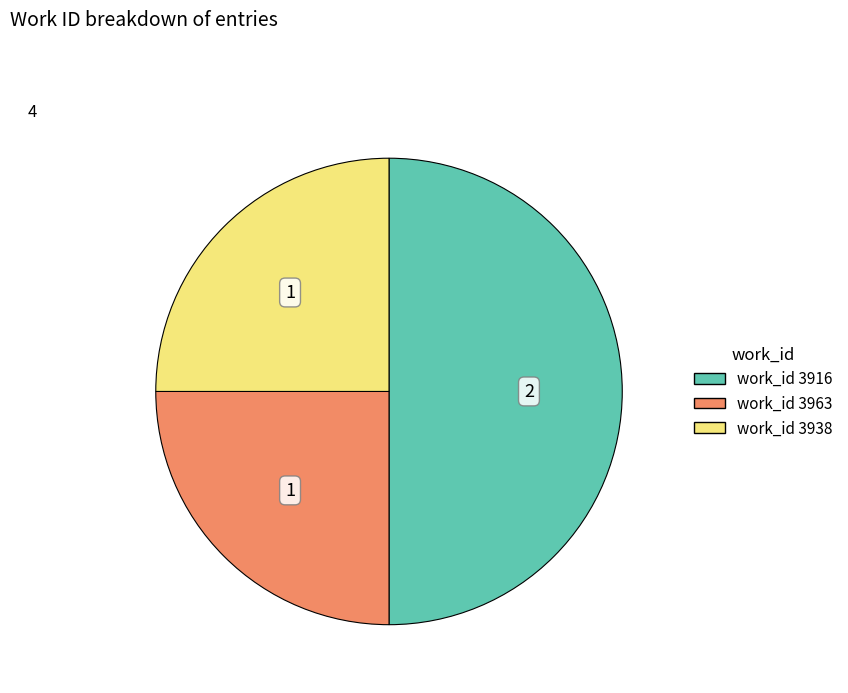

How many segments does this pie chart have?

3